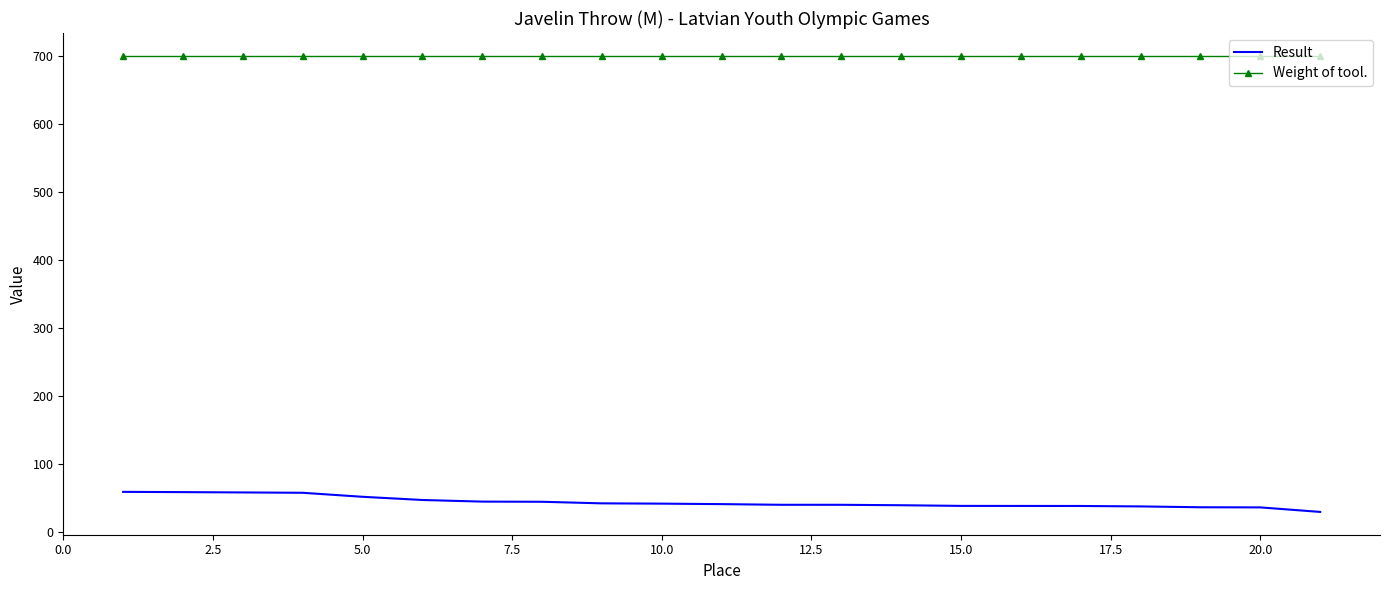

True or false: Weight of tool. and Result intersect in this chart.

False